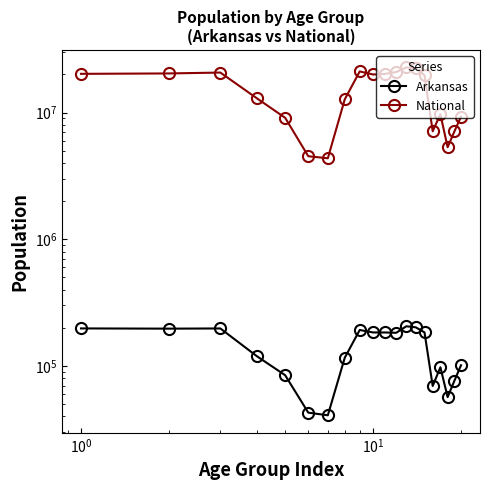

What are all the series names shown in the legend?

Arkansas, National